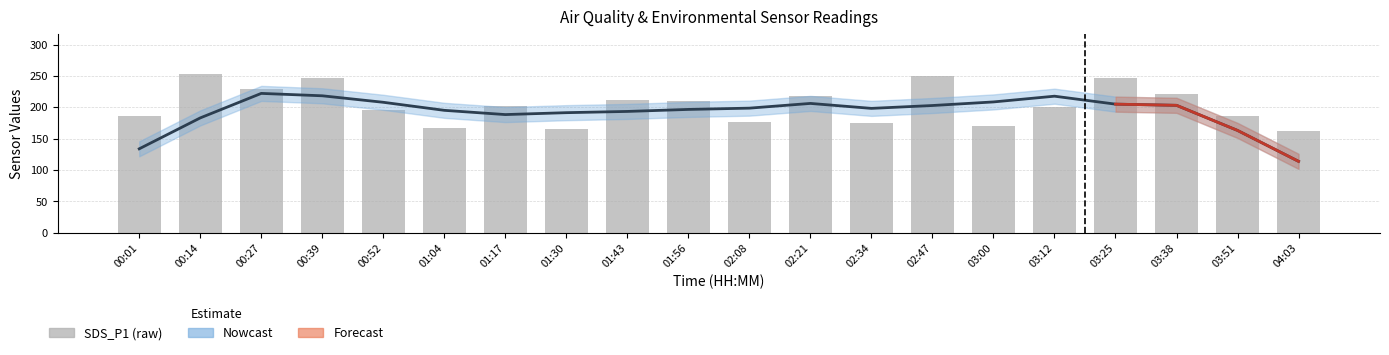

At which category is the sum across all series the highest?

00:39